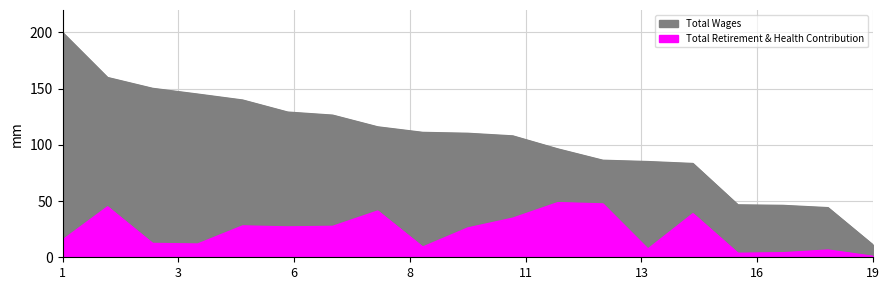

How many values in the Total Wages series exceed 110?

10